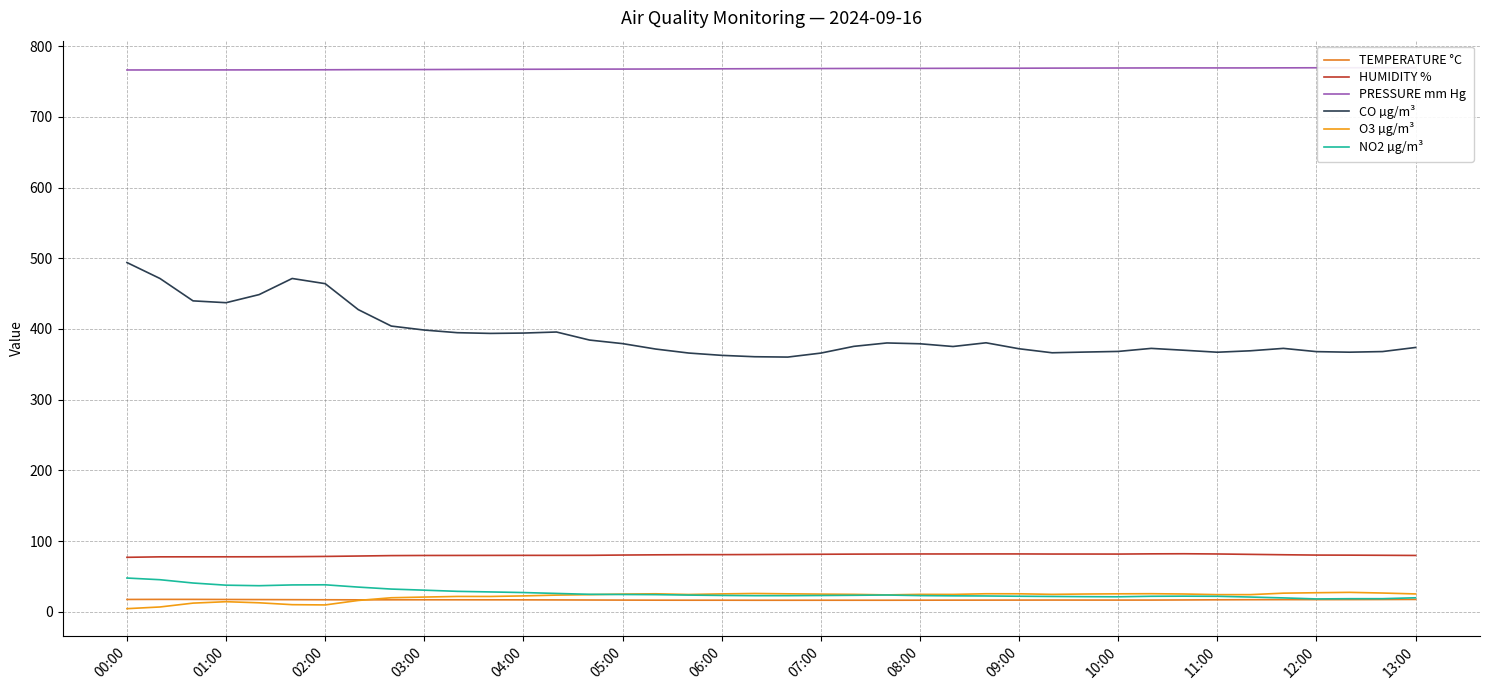

True or false: O3 µg/m³ and CO µg/m³ cross at least once.

False